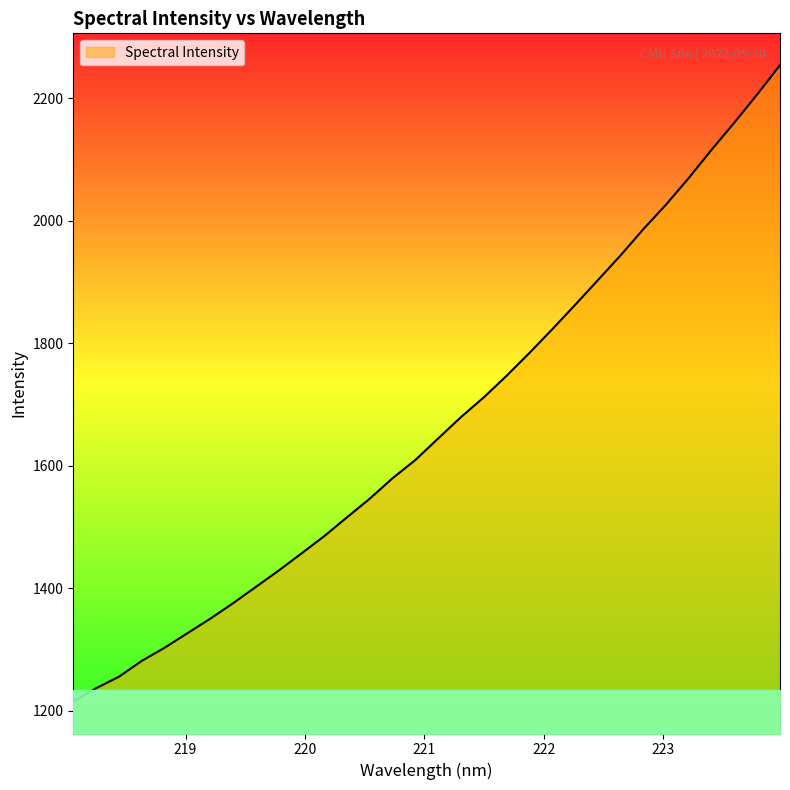

What is the maximum value shown in the chart?

2254.1